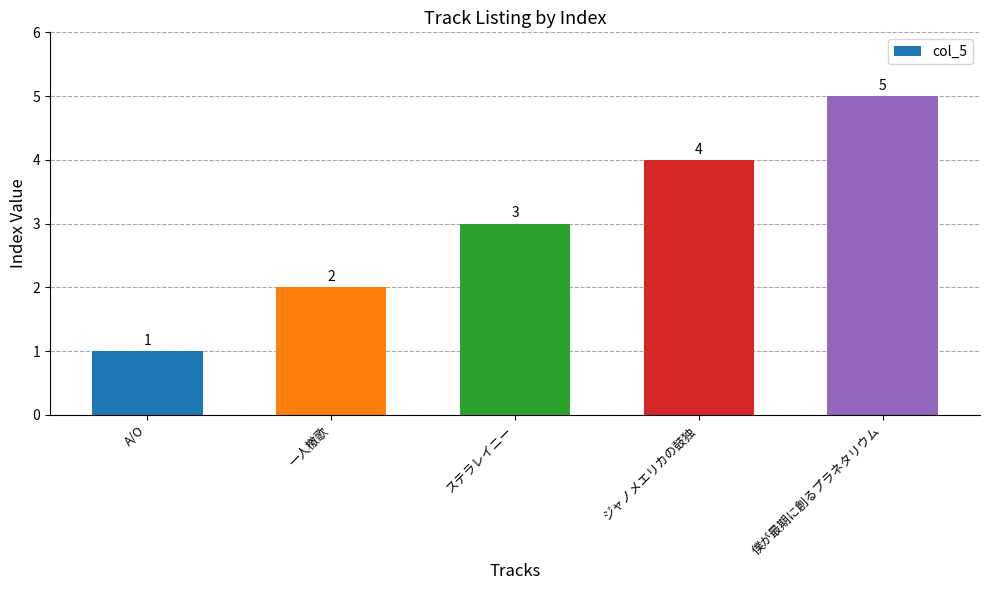

List the labels in order of value, smallest first.

A/O, 一人檄歌, ステラレイニー, ジャノメエリカの鼓独, 僕が最期に創るプラネタリウム